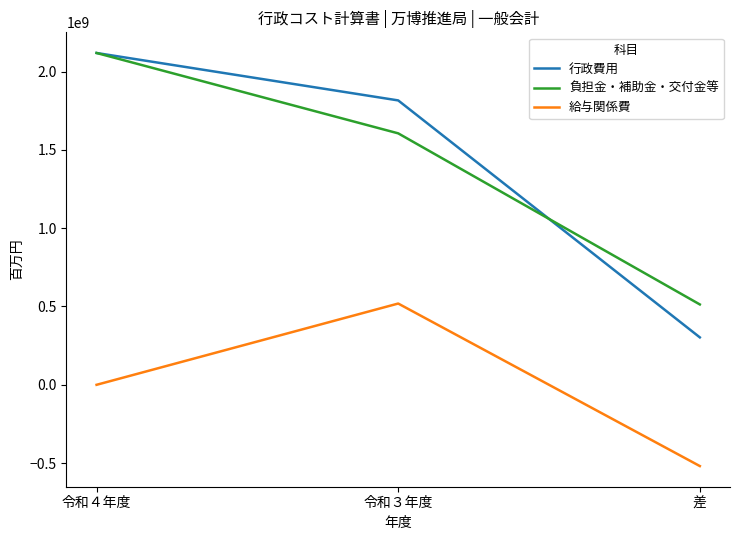

At which label does 給与関係費 reach its minimum?

差